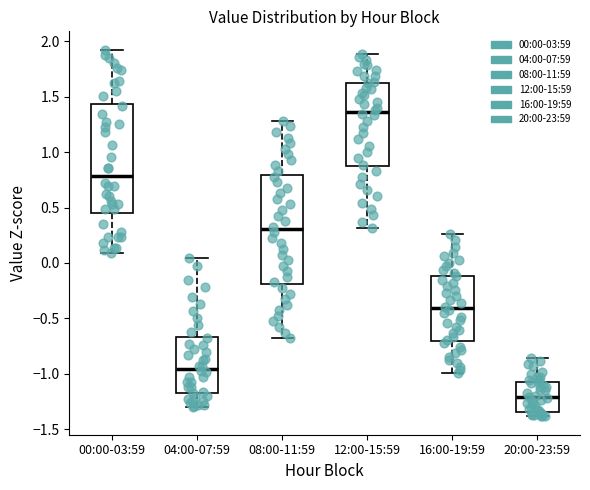

Which box's median line is the lowest?

20:00-23:59